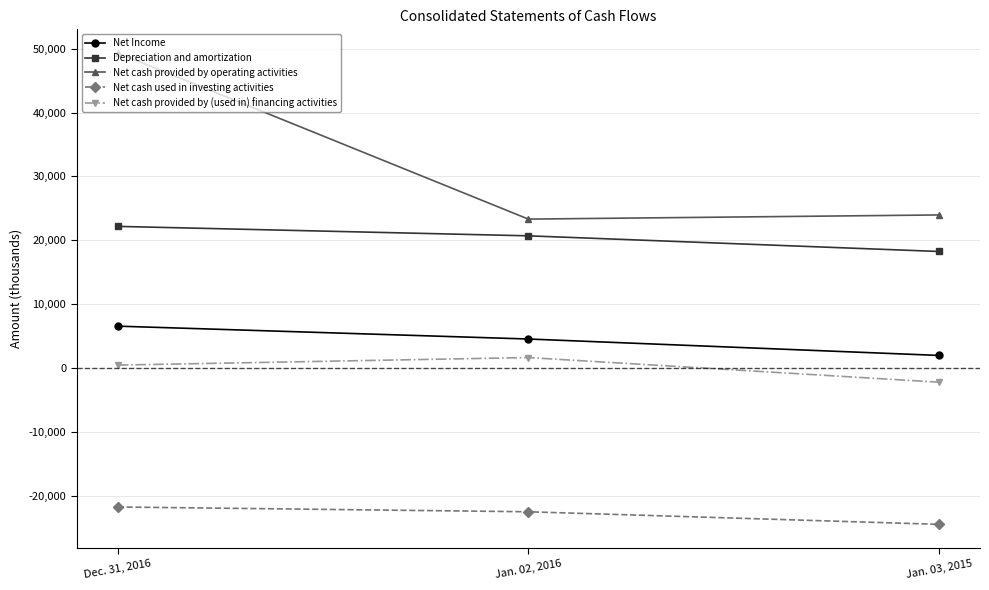

Count the number of categories in the chart.

3